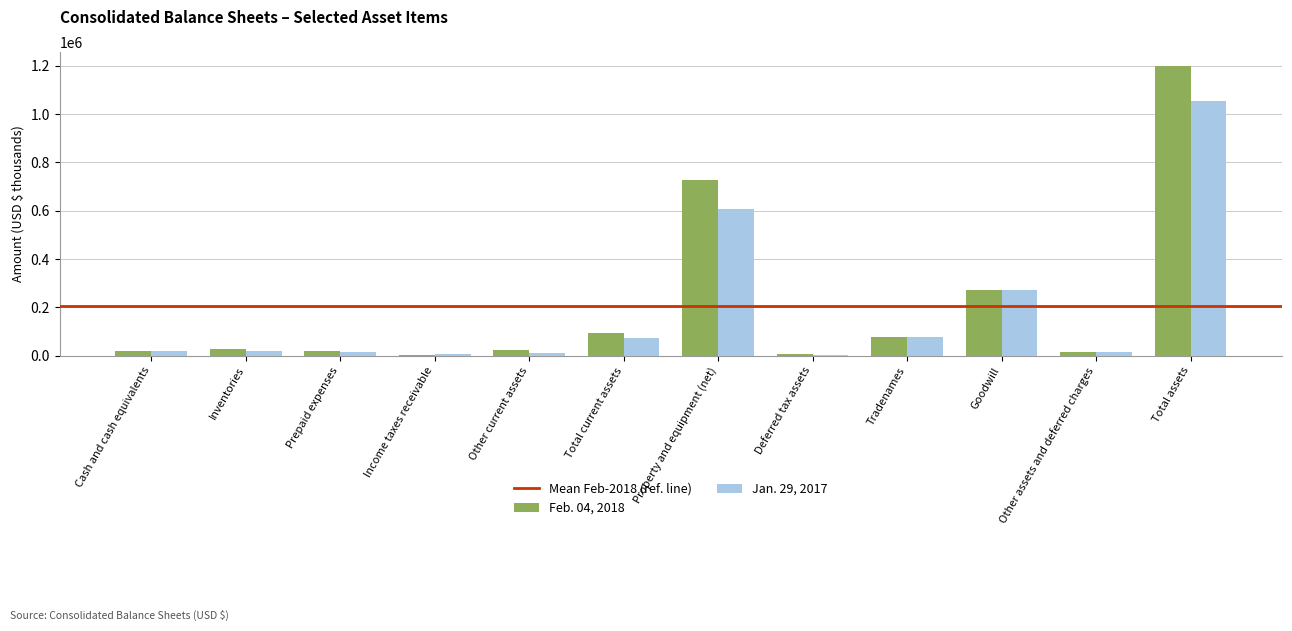

What is the greatest value displayed?

1197030